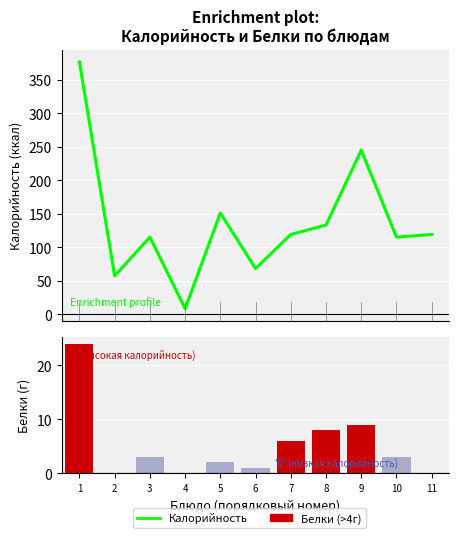

True or false: Калорийность has a value of 115 at 3.

True